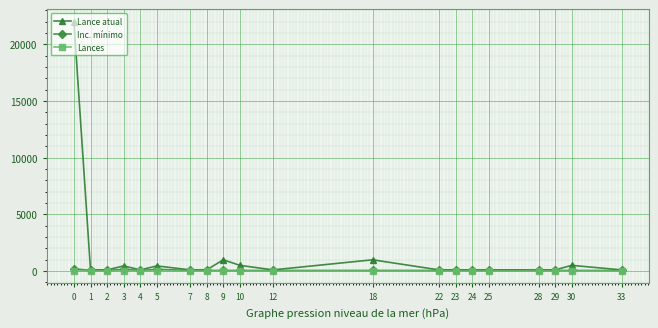

Count the number of data series in this chart.

3